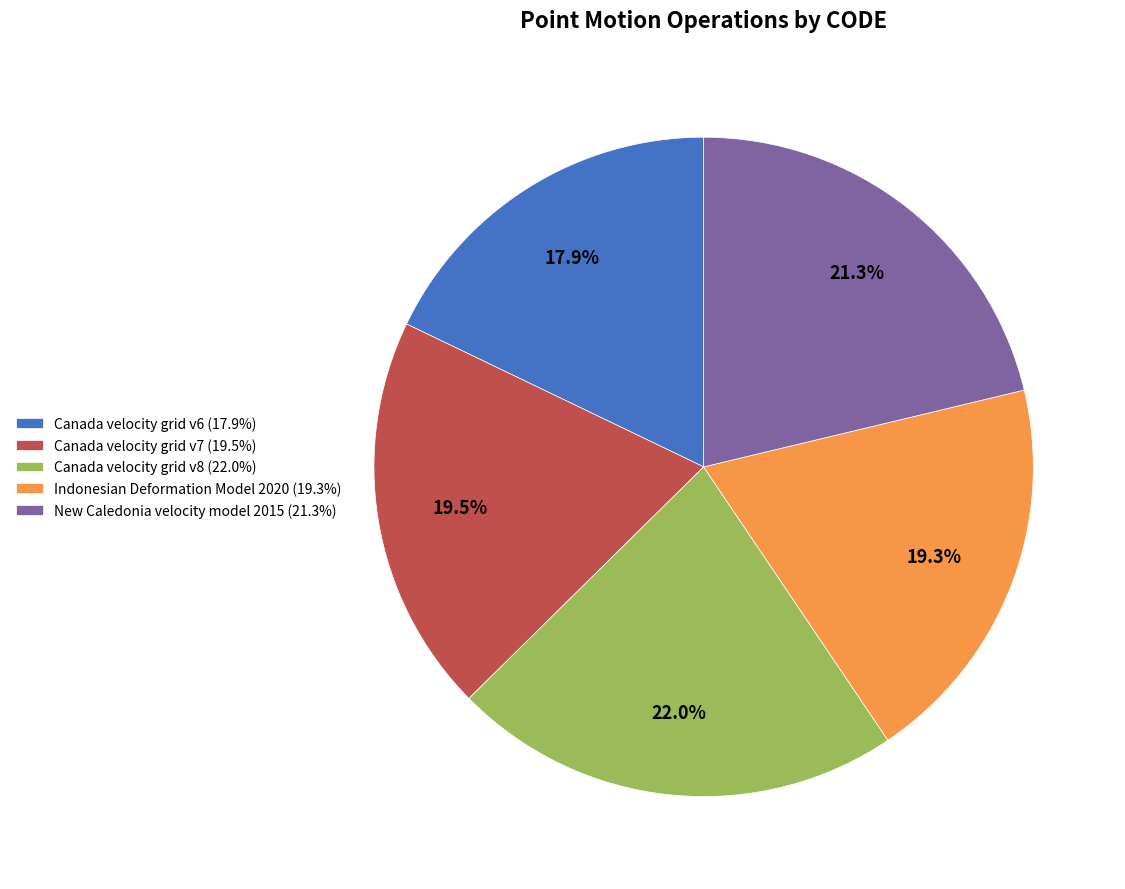

To the nearest percent, what is the combined percentage of Canada velocity grid v7 and Canada velocity grid v6?

37%